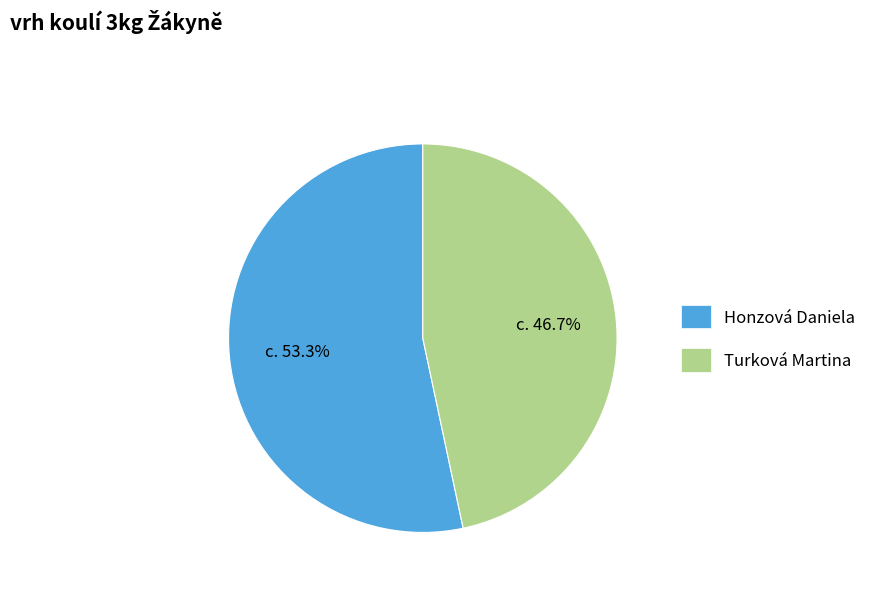

Does Honzová Daniela represent more than half of the total?

Yes